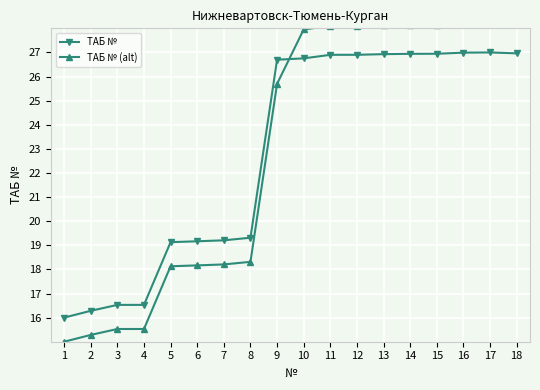

What is the value of the ТАБ № point at the 1st from the left?

16.0